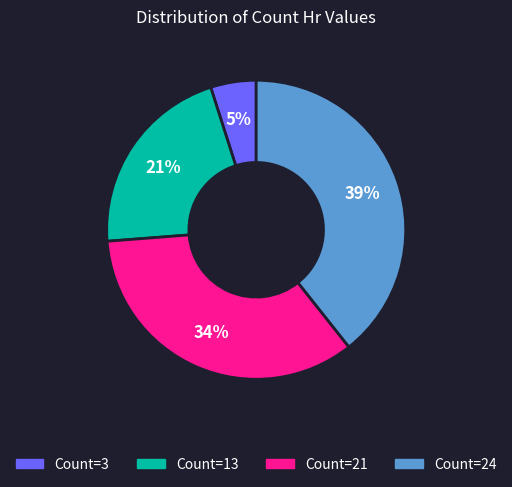

True or false: Count=24 accounts for 54% of the total.

False